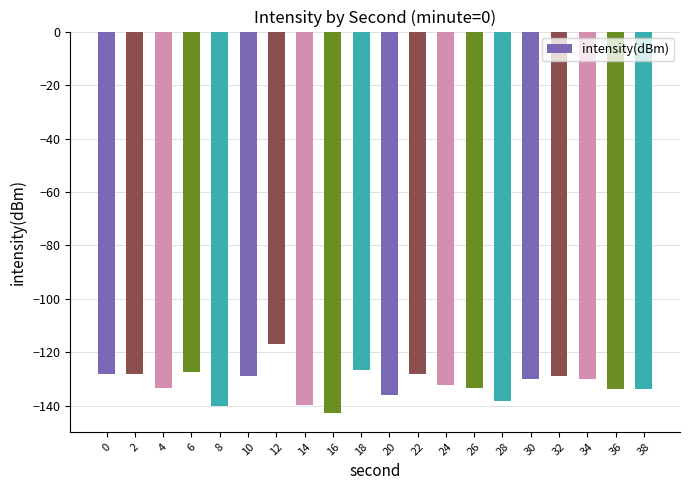

What is the value of the 4th bar from the left?

-127.4